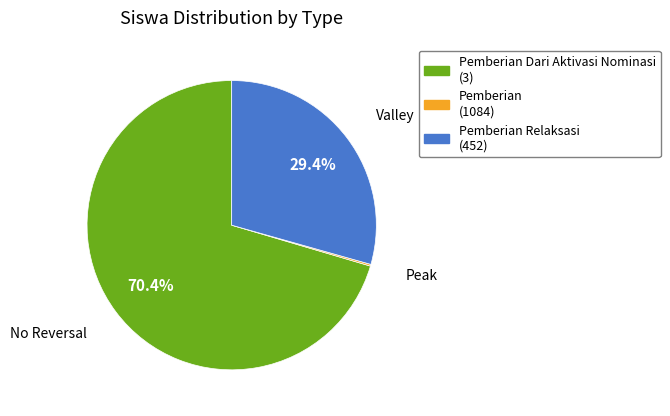

Is there a majority slice in this chart?

Yes